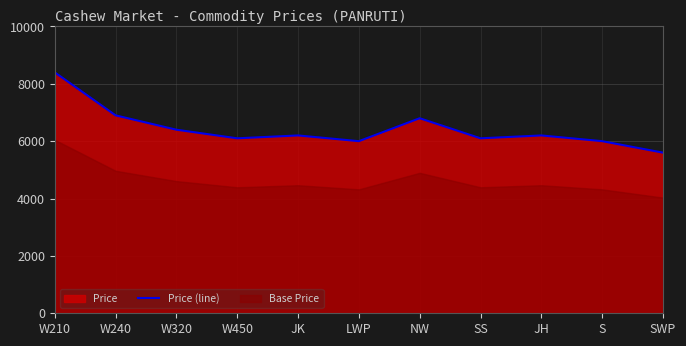

What is the maximum value shown in the chart?

8400